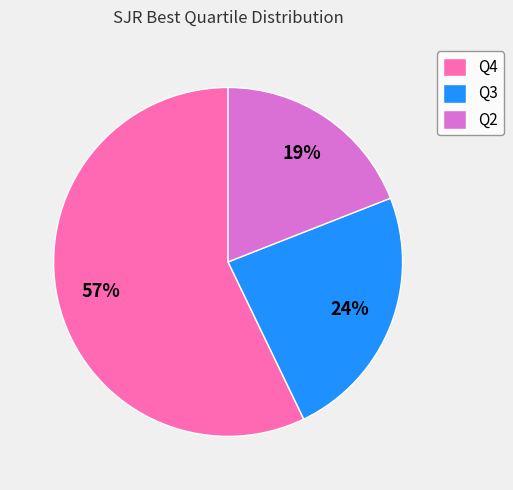

Is the sum of Q2 and Q3 greater than half?

No